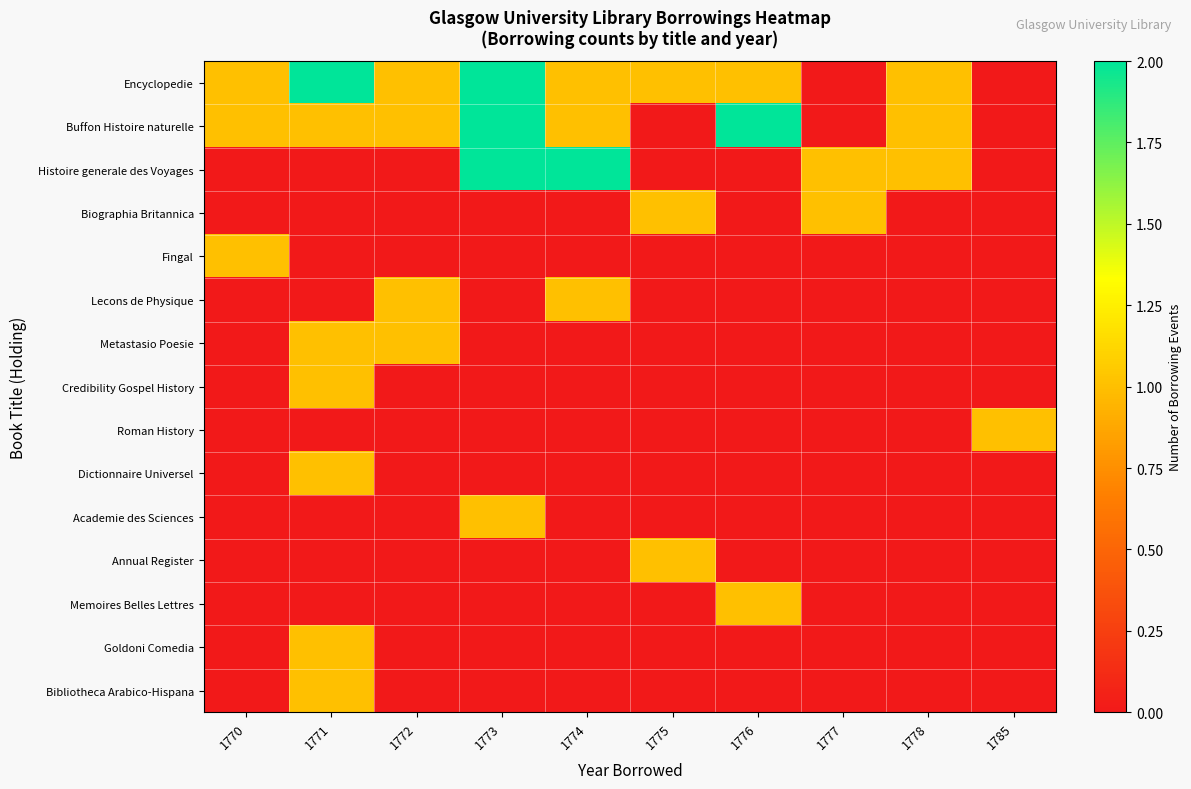

Which series has the largest total across all categories?

Encyclopedie